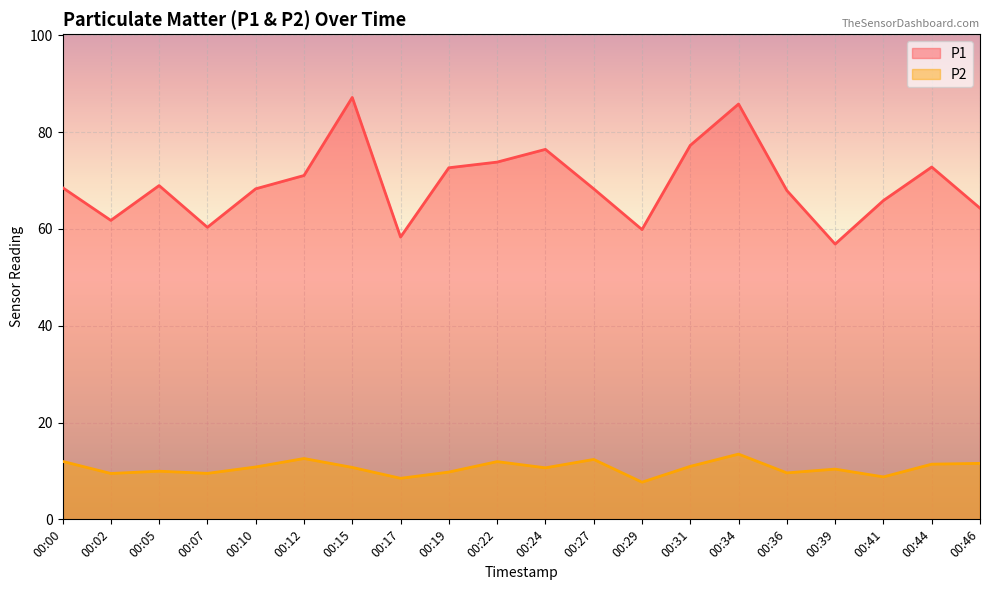

What is the greatest value displayed?

87.2